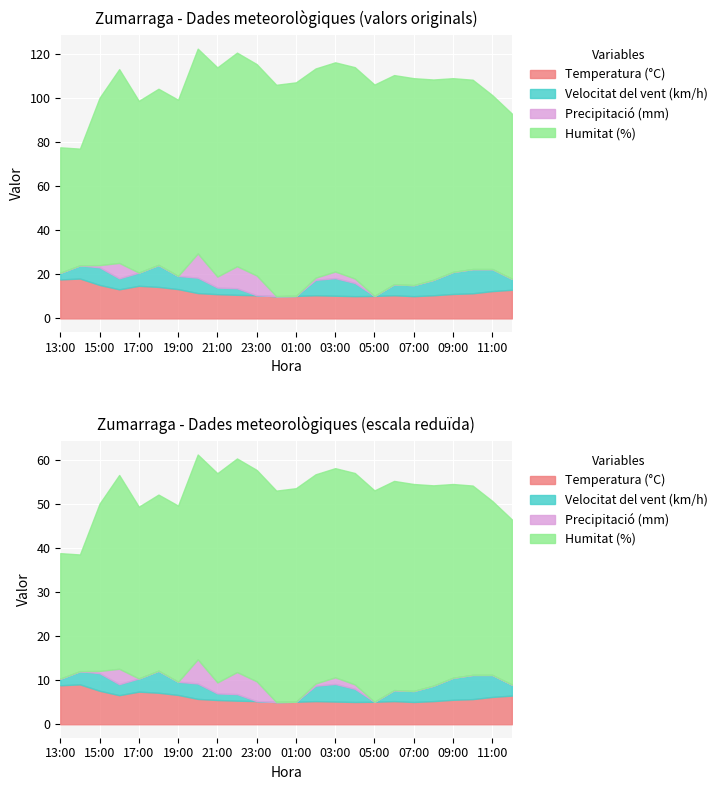

At which category does Temperatura (°C) reach its first local peak?

14:00